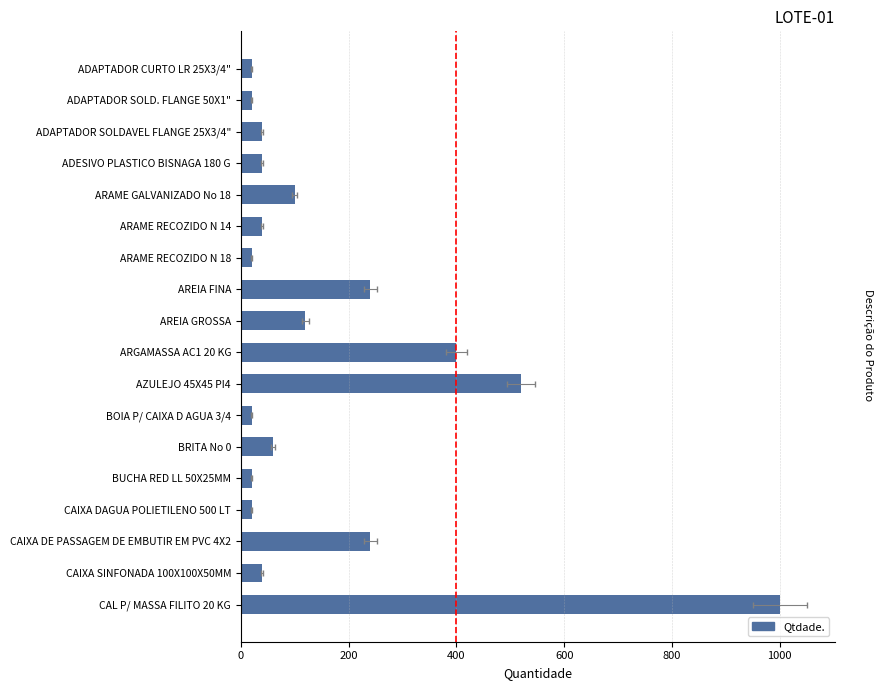

Which has a higher value, CAIXA DAGUA POLIETILENO 500 LT or ADAPTADOR SOLDAVEL FLANGE 25X3/4"?

ADAPTADOR SOLDAVEL FLANGE 25X3/4"